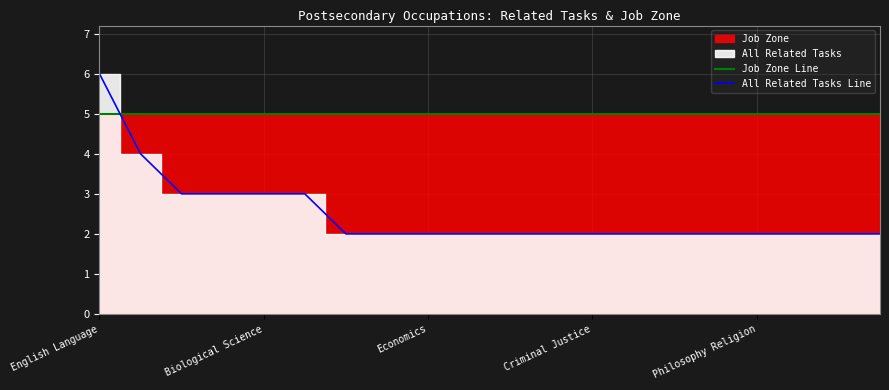

What is the total value across all series at 7?

7